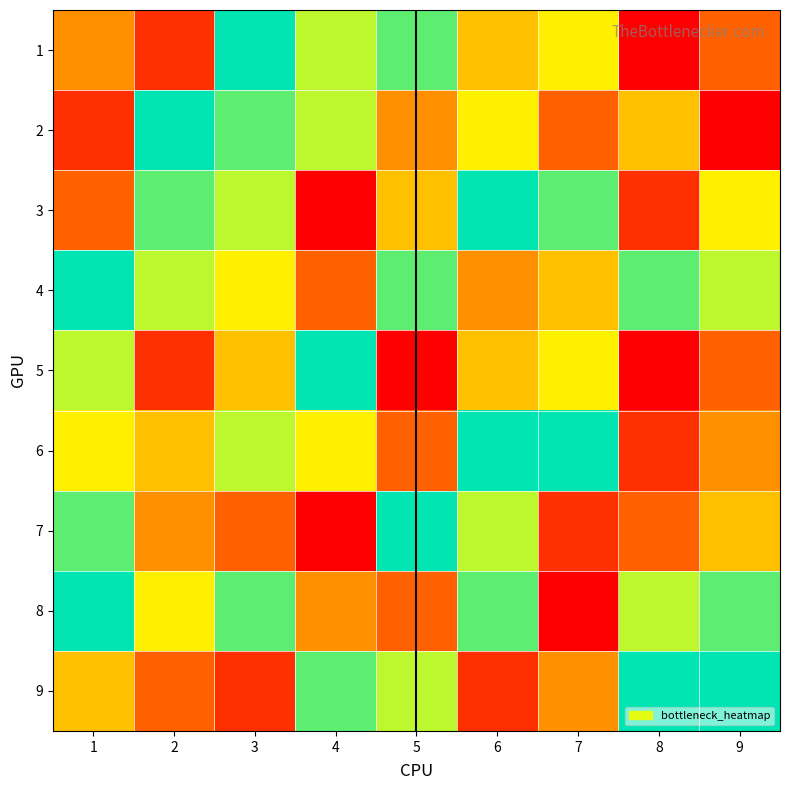

What is the minimum value shown in the chart?

1